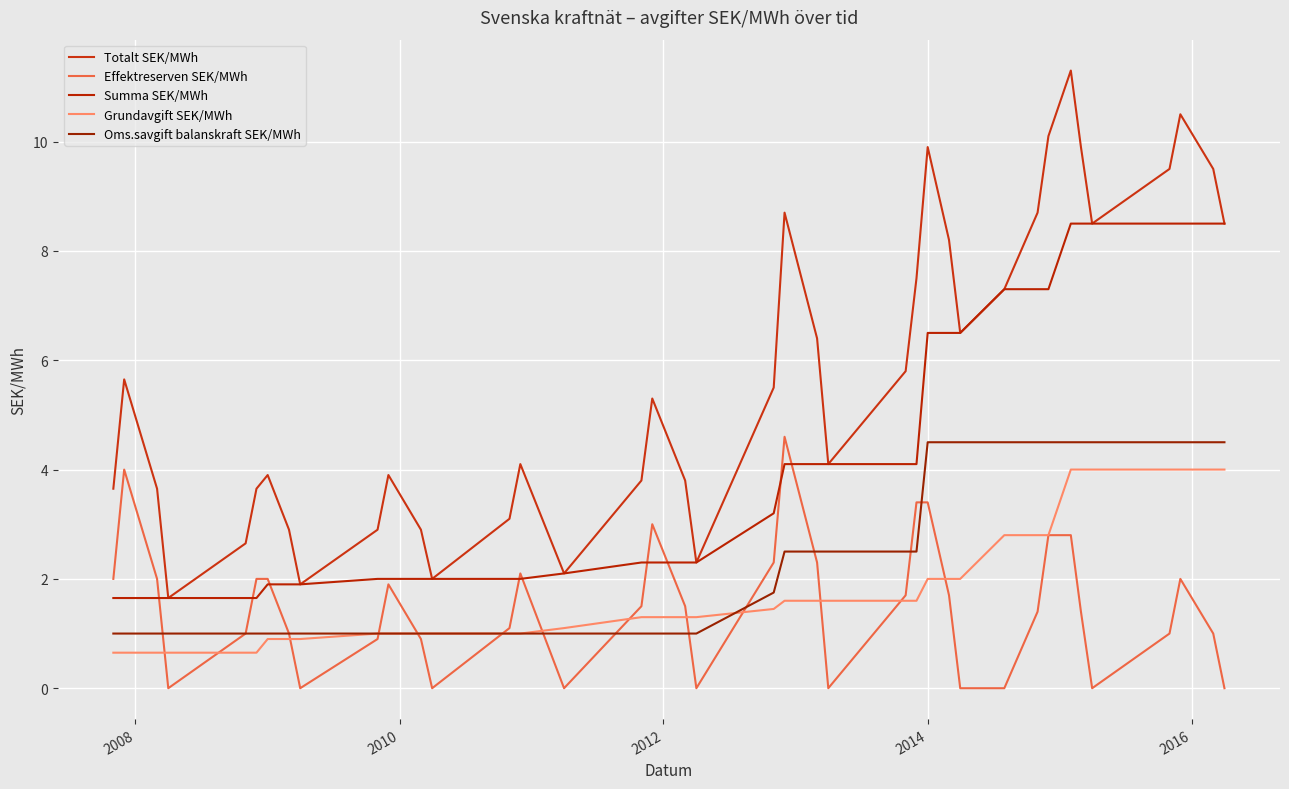

What are all the series names shown in the legend?

Totalt SEK/MWh, Effektreserven SEK/MWh, Summa SEK/MWh, Grundavgift SEK/MWh, Oms.savgift balanskraft SEK/MWh